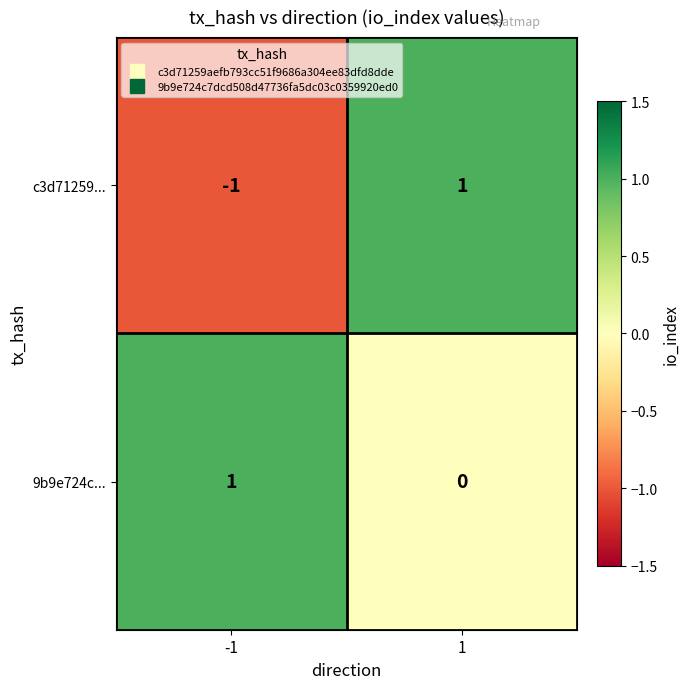

What is the maximum value shown in the chart?

1